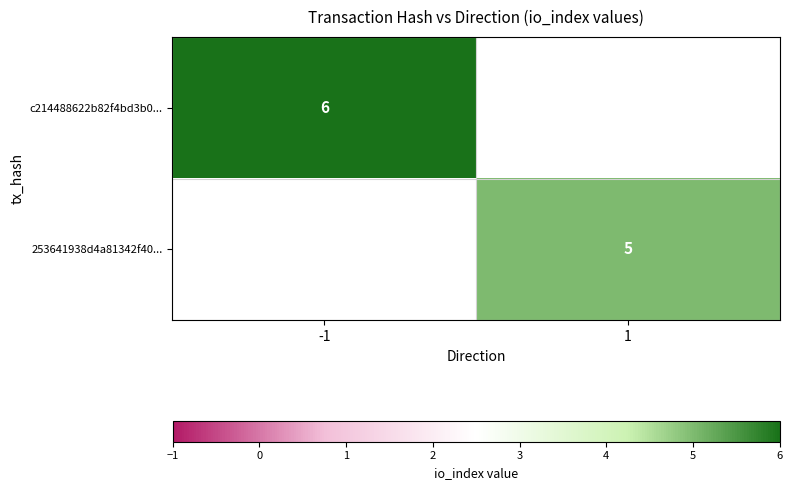

True or false: c214488622b82f4bd3b0... has a value of 9 at -1.

False